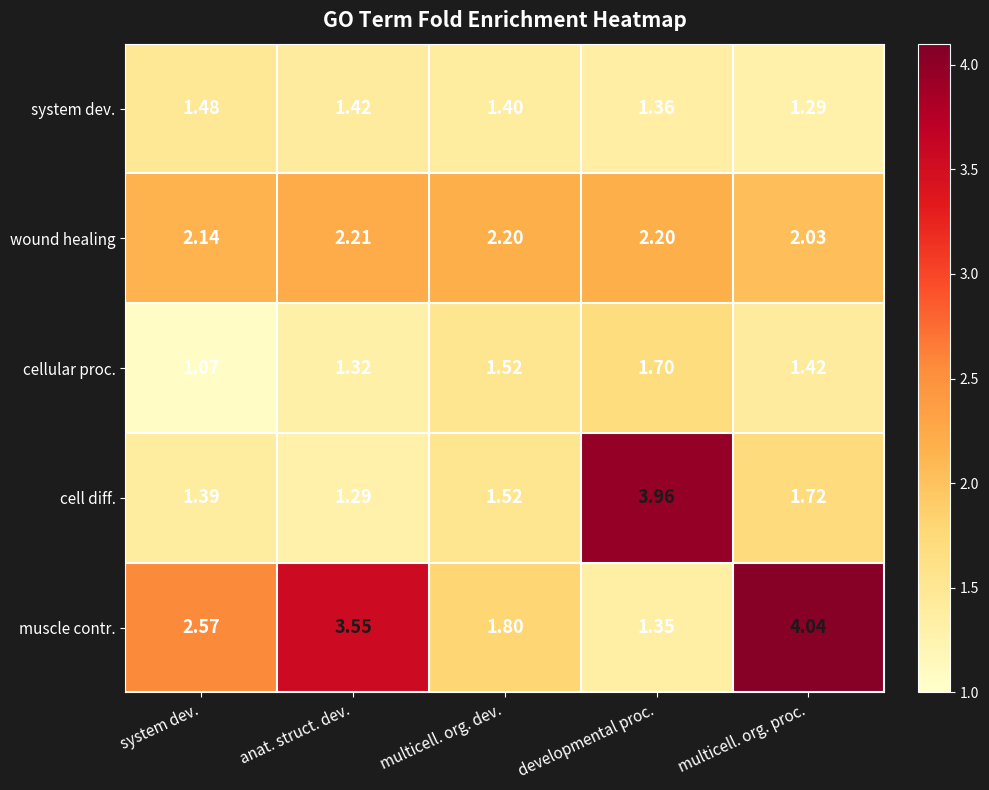

At which label does wound healing reach its minimum?

multicell. org. proc.